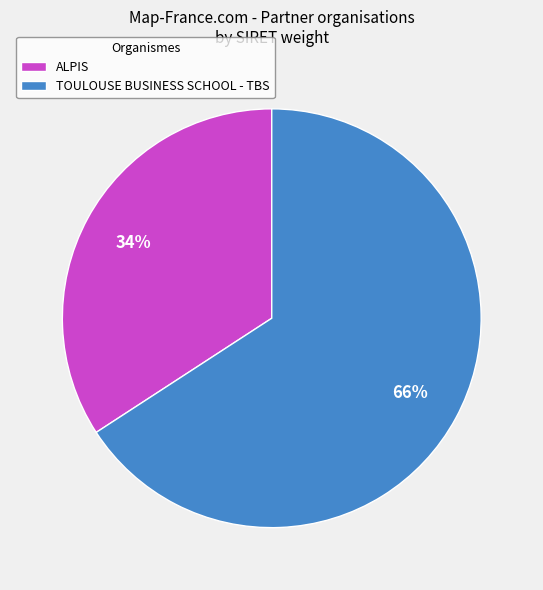

Do TOULOUSE BUSINESS SCHOOL - TBS and ALPIS together represent more than half of the pie?

Yes